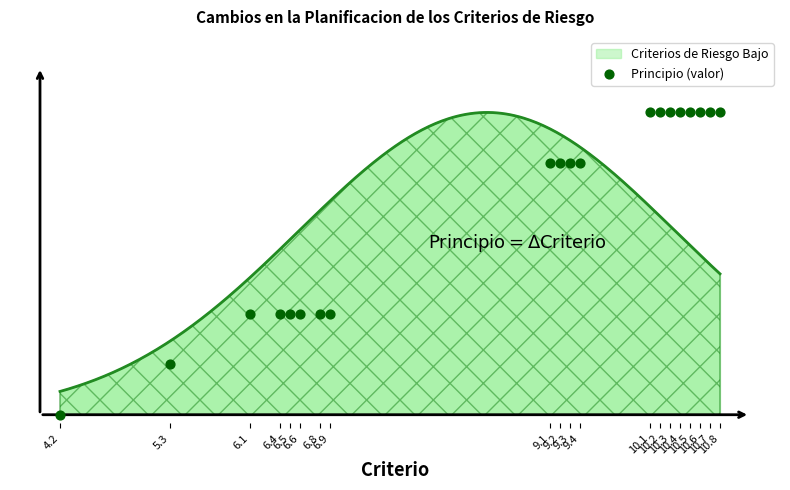

What is the change in value from 9.3 to 10.4?

+1.2